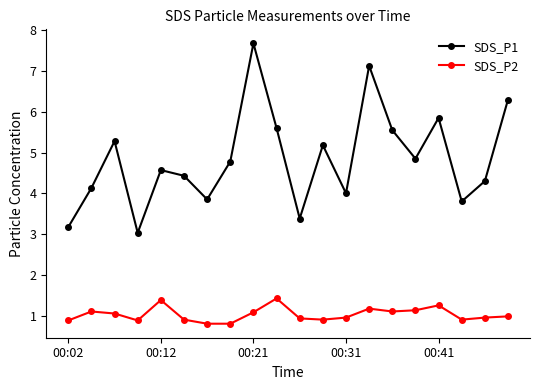

What are all the series names shown in the legend?

SDS_P1, SDS_P2